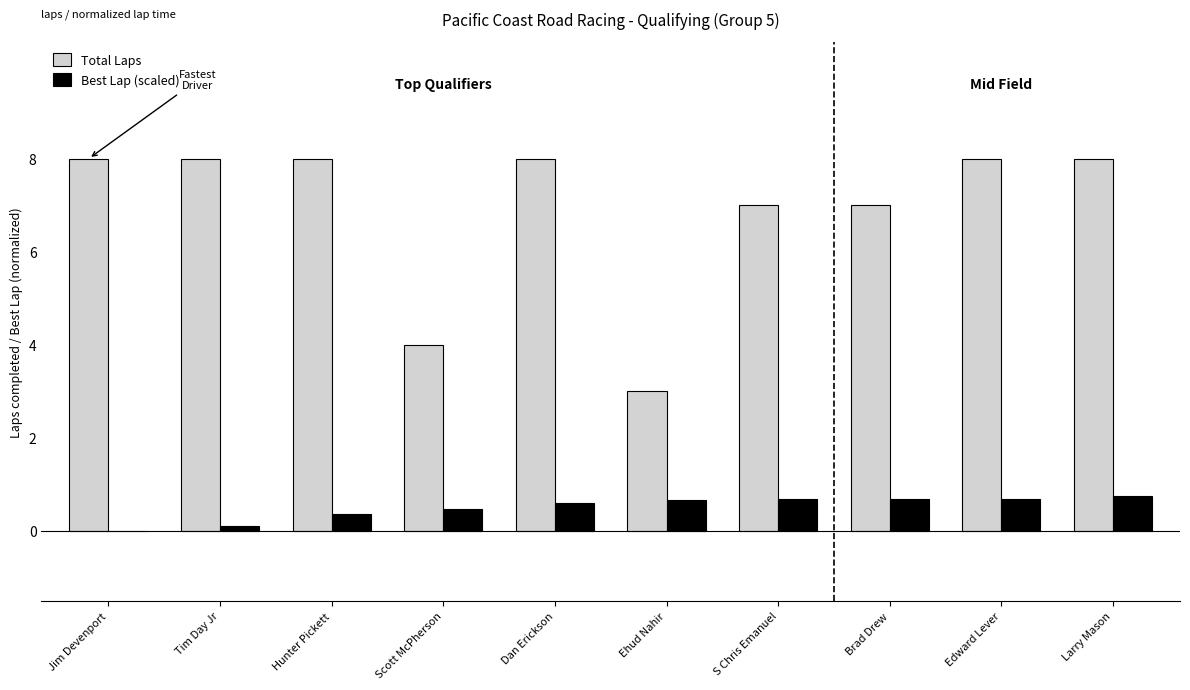

What is the spread (max minus min) of values at Dan Erickson?

7.4